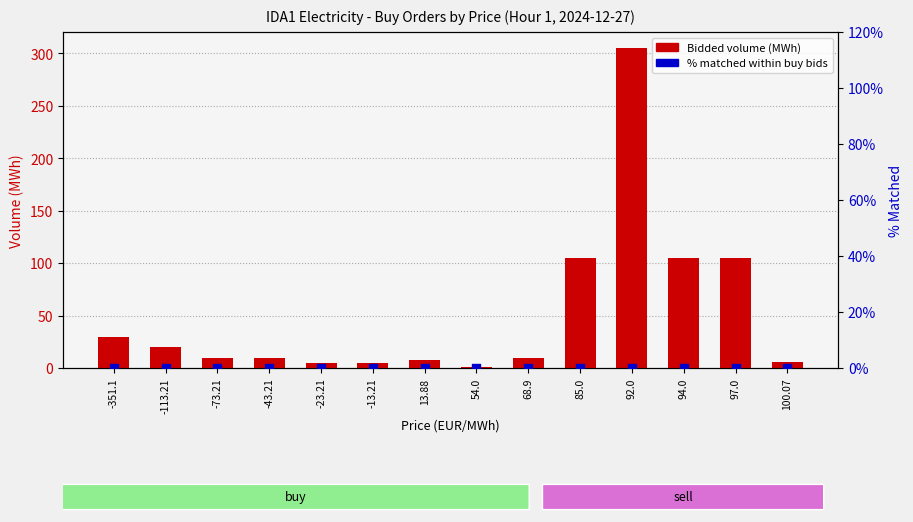

Which series has the widest spread of Y values?

Bidded volume (MWh)